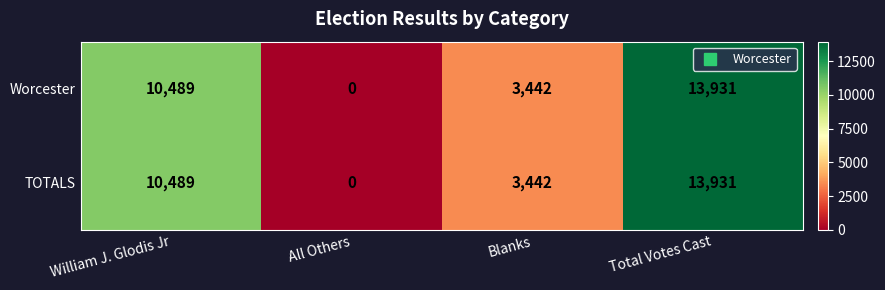

Rank the categories by Worcester value from lowest to highest.

All Others, Blanks, William J. Glodis Jr, Total Votes Cast